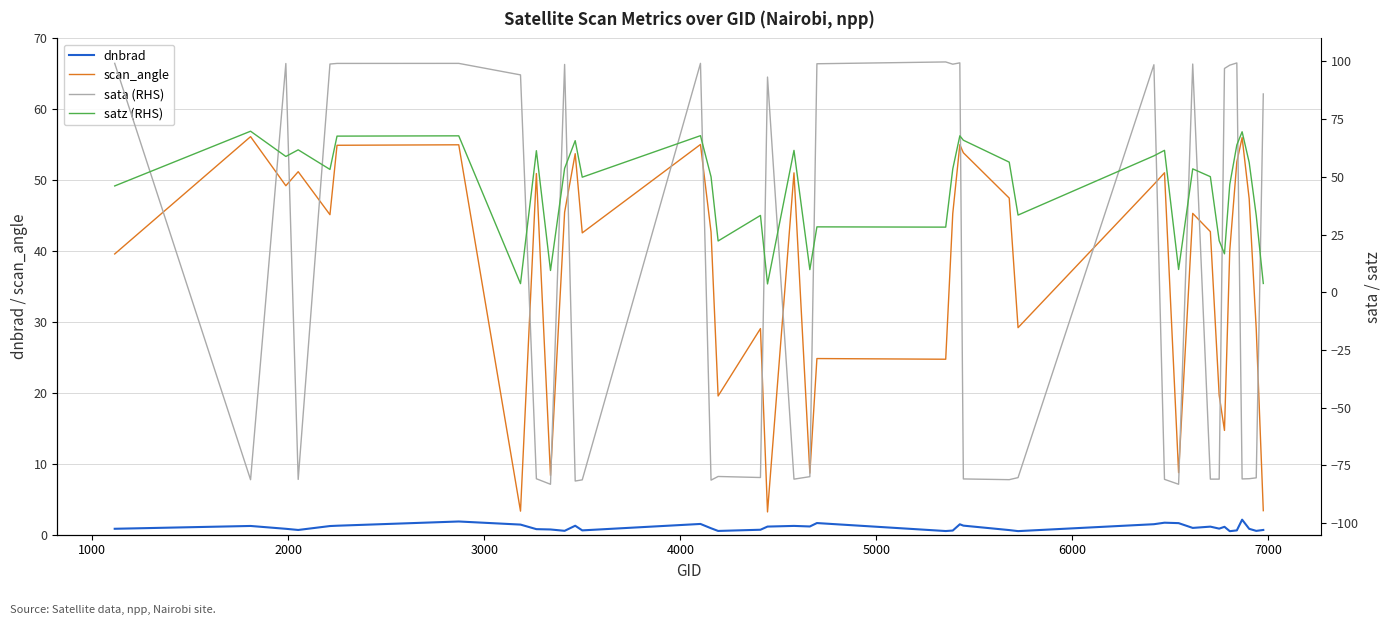

True or false: scan_angle and dnbrad cross at least once.

False